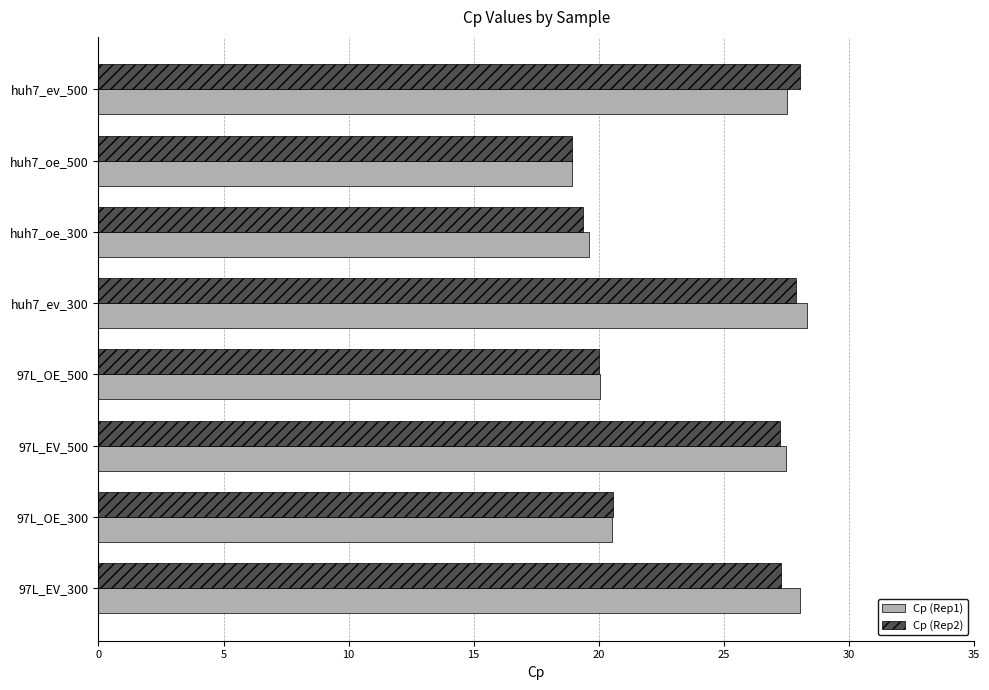

Count the number of categories in the chart.

8